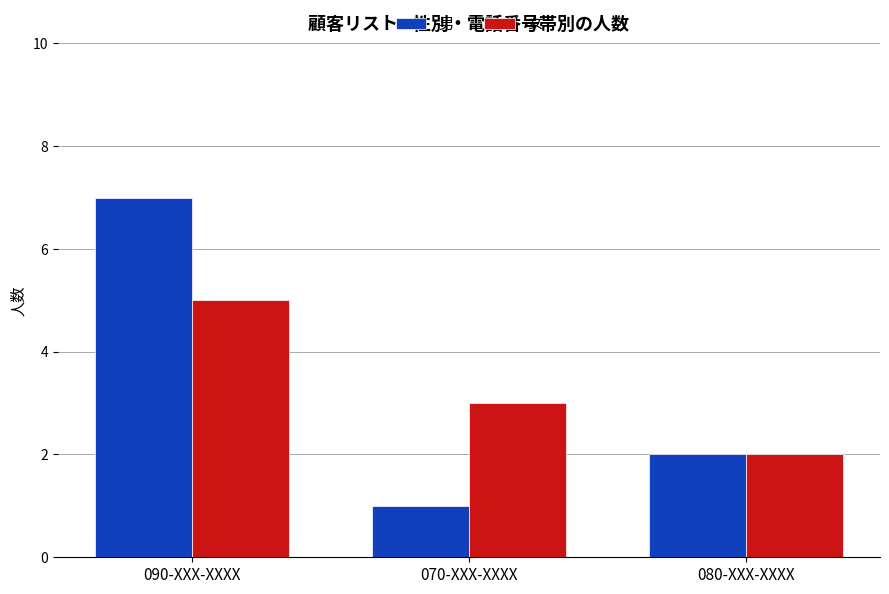

At which label does 男 first exceed 2?

090-XXX-XXXX